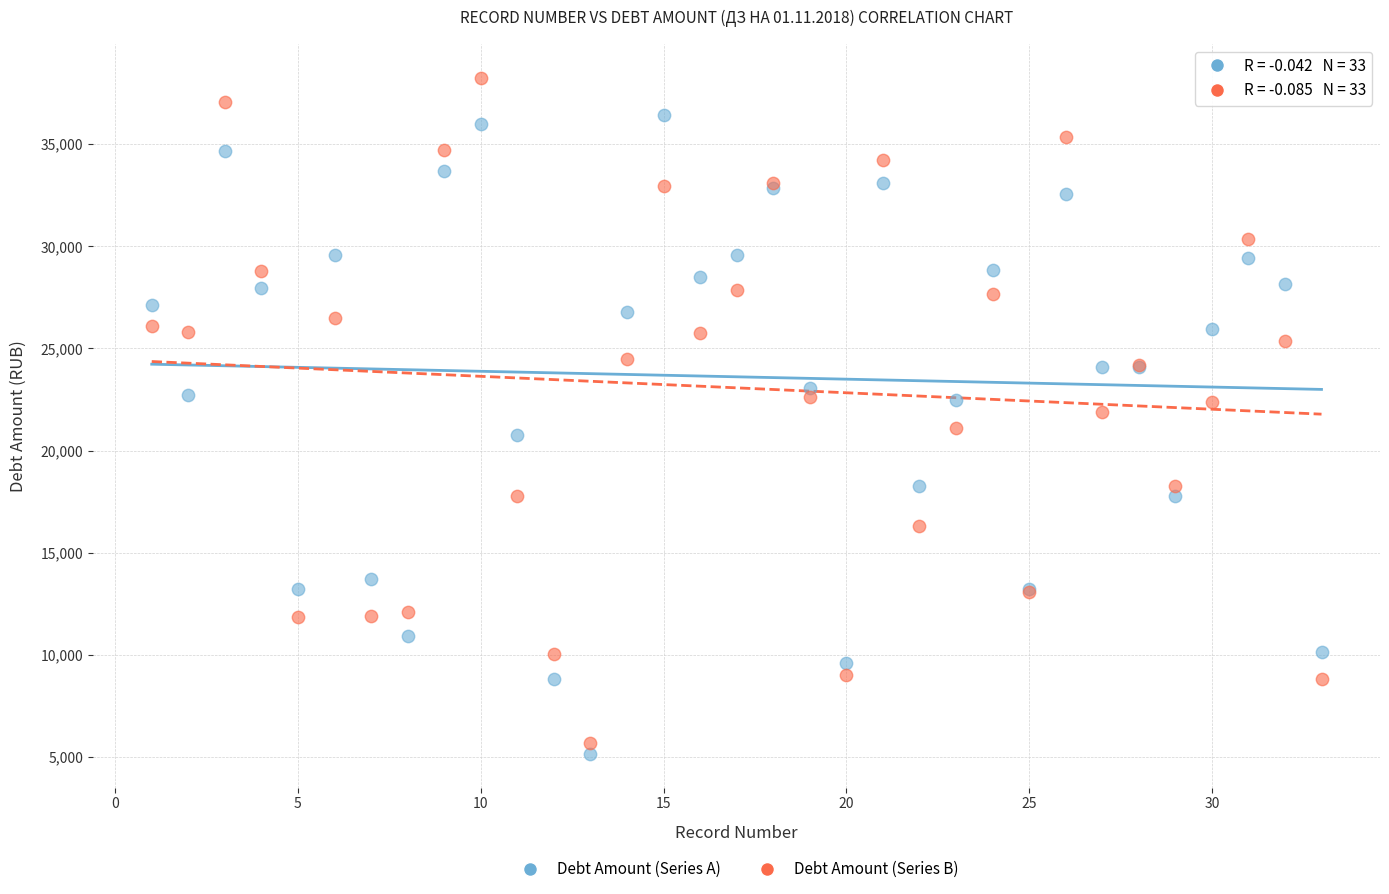

Which series reaches the minimum Y coordinate?

Debt Amount (Series A)